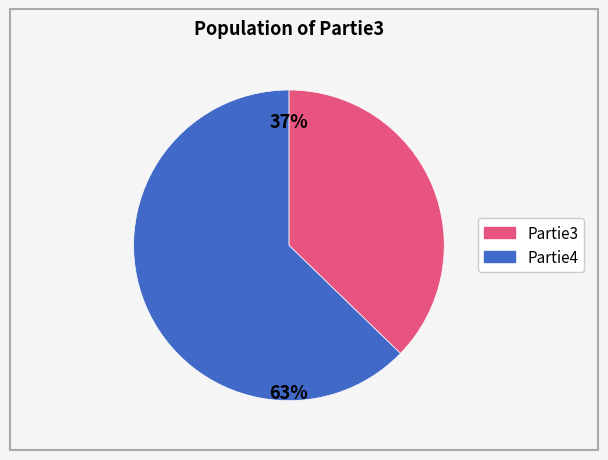

Does any single category account for the majority?

Yes